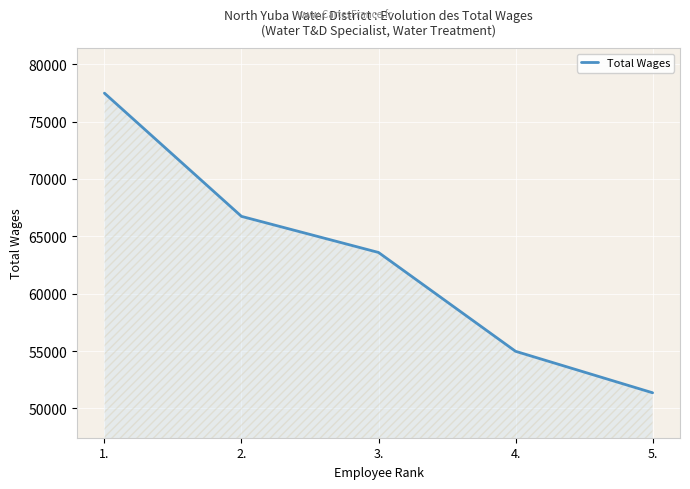

What is the maximum value shown in the chart?

77481